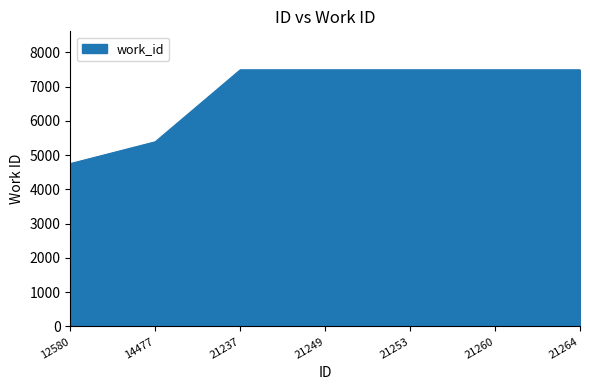

Which label corresponds to the smallest value in the chart?

12580